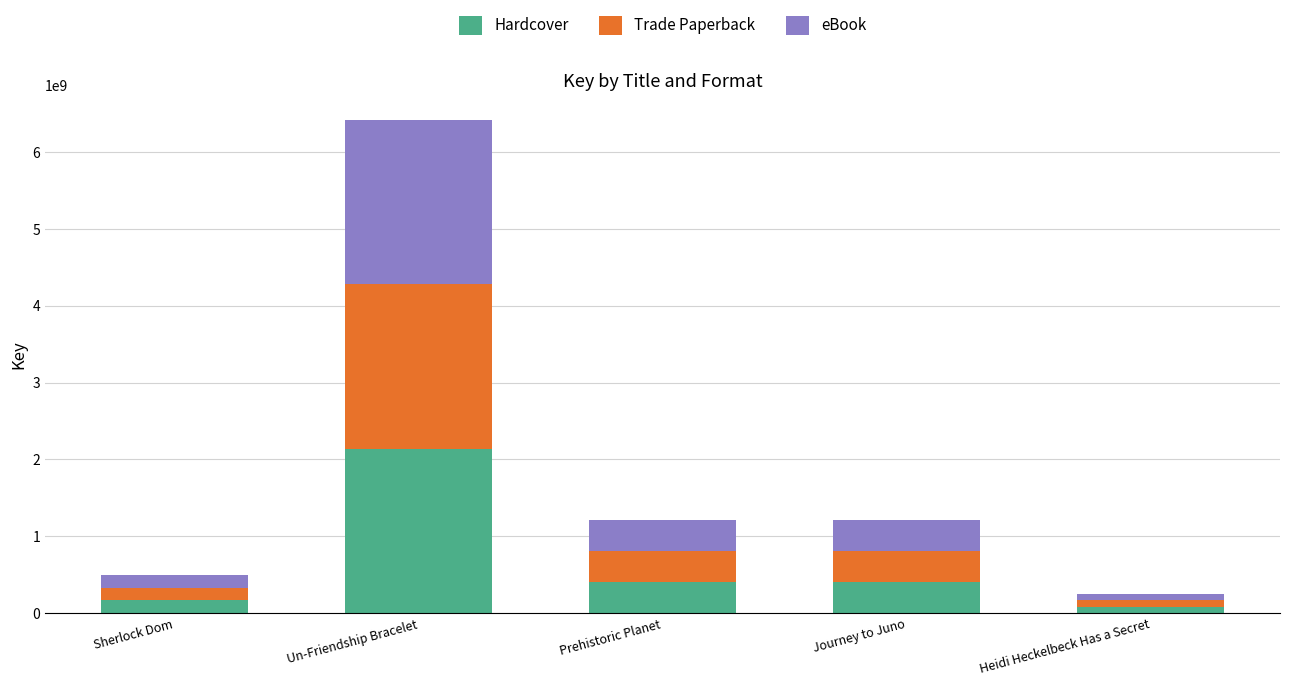

Where does the Hardcover series first go above 402598946?

Un-Friendship Bracelet